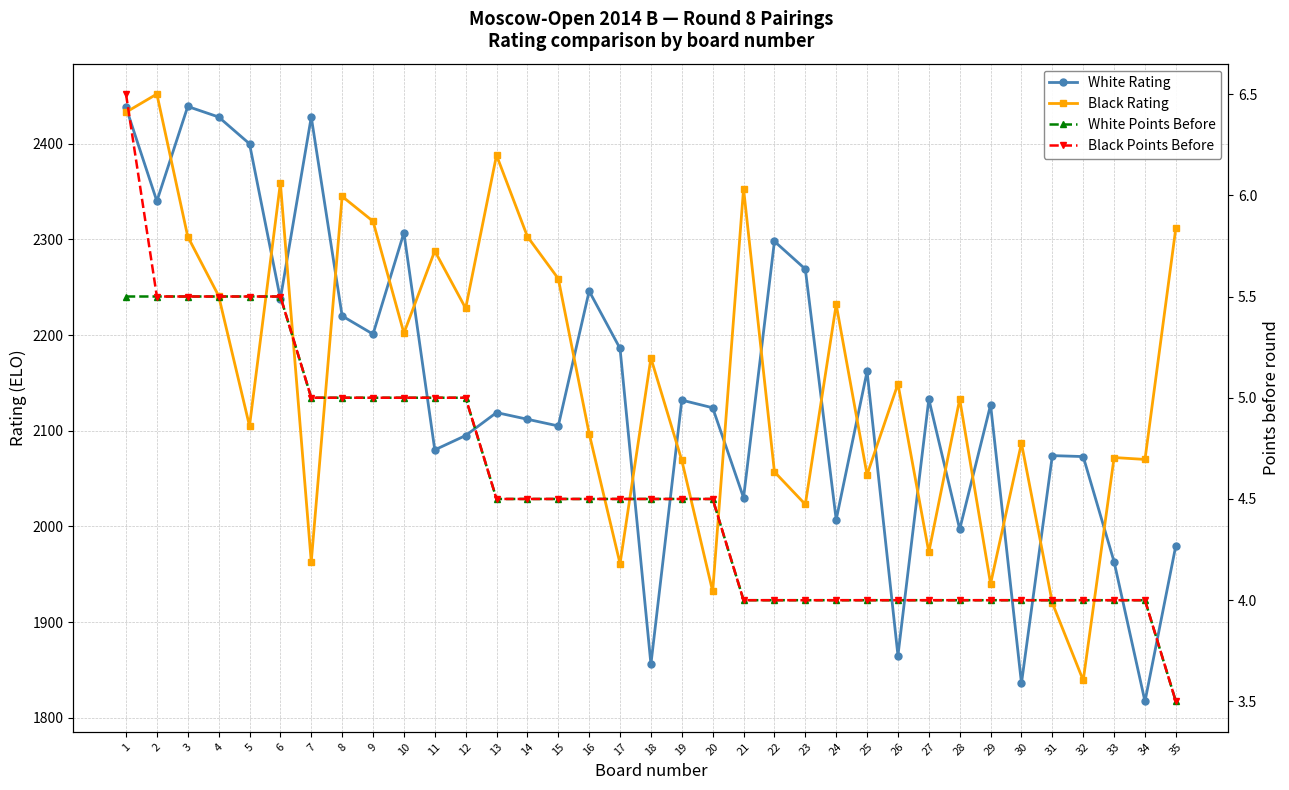

True or false: White Points Before and White Rating intersect in this chart.

False